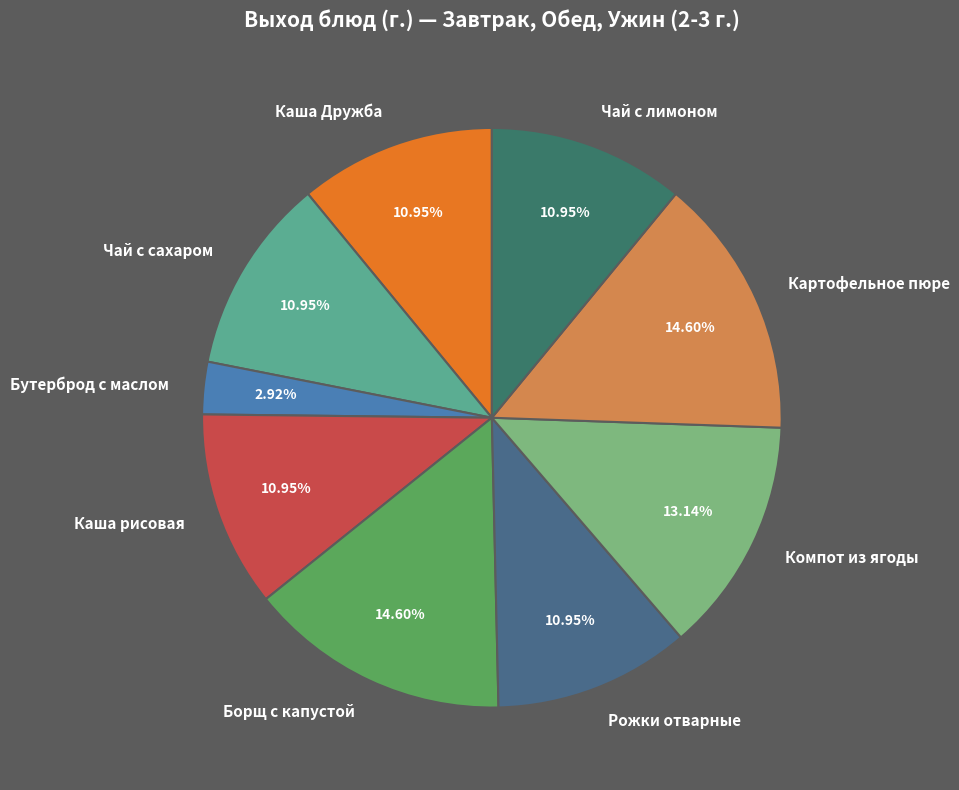

Count the number of slices in the pie.

9